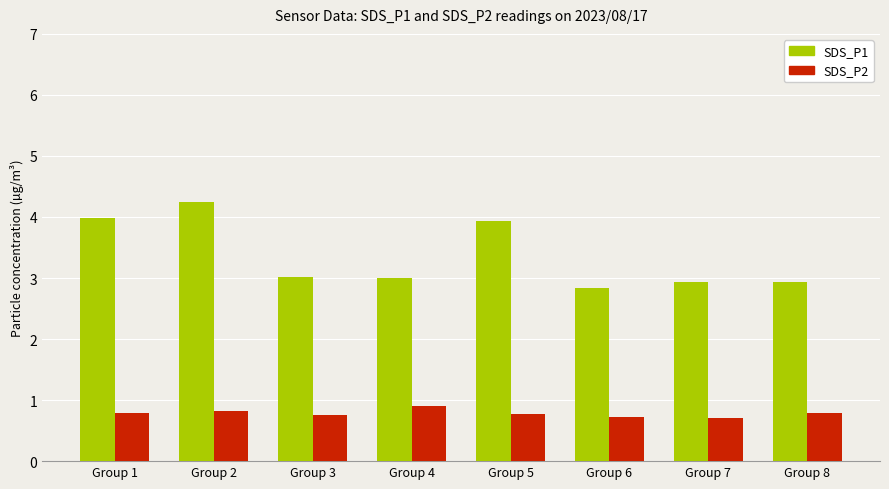

Which series has the widest spread of values?

SDS_P1